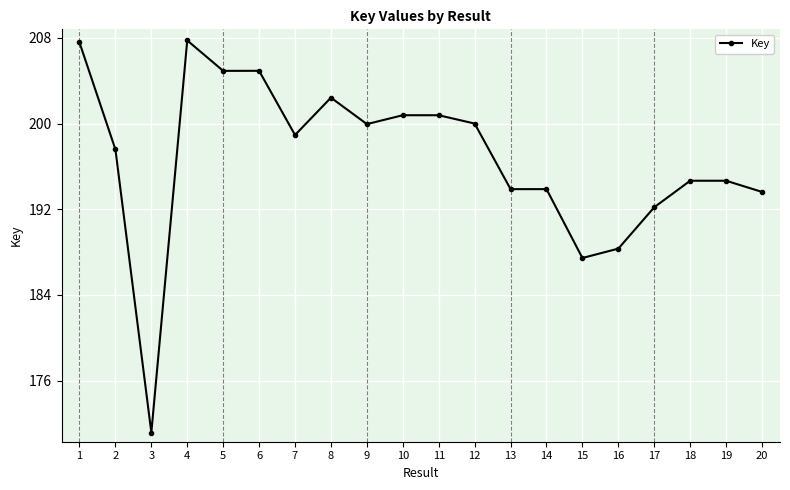

True or false: the data shows 192186725 at 17.

True